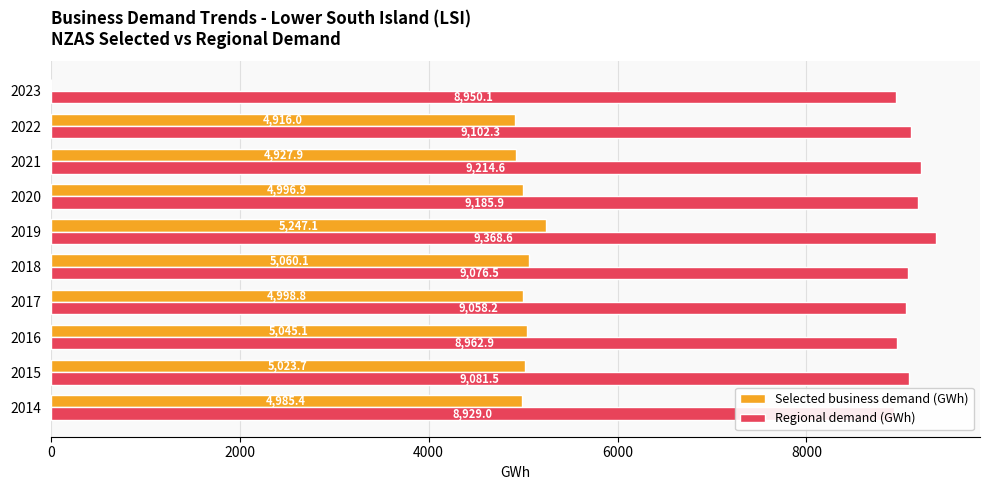

Rank the series by their average value, from highest to lowest.

Regional demand (GWh), Selected business demand (GWh)